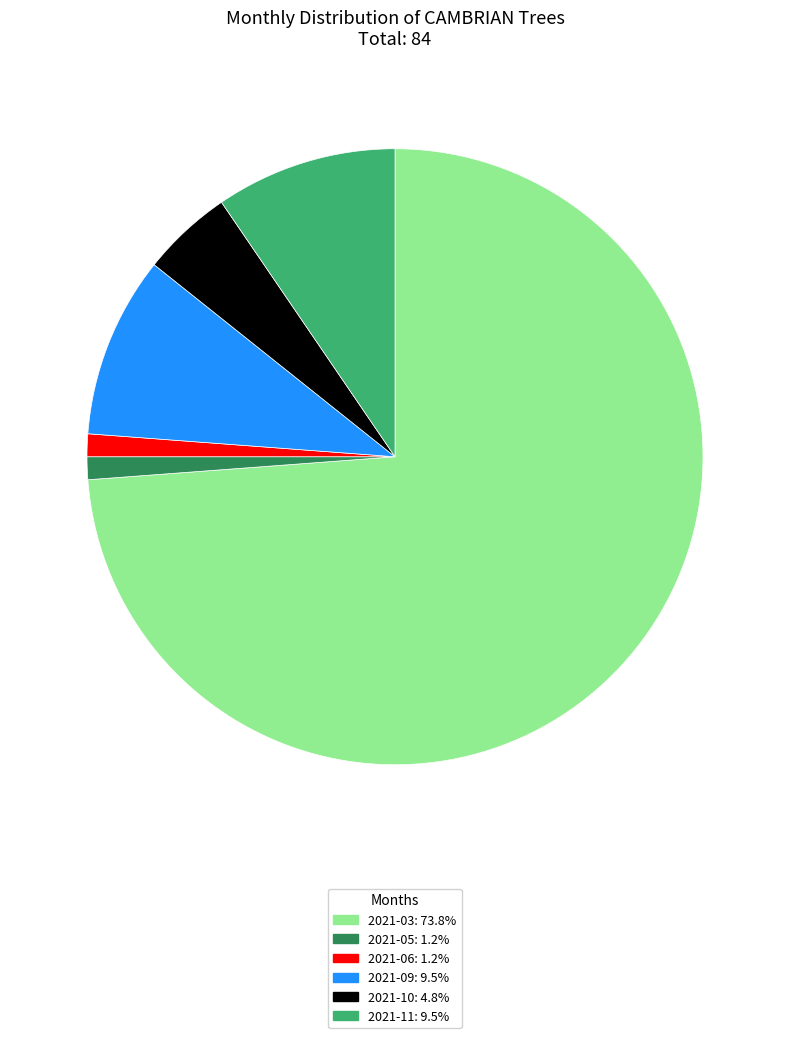

Is it true that 2021-03 is 74% of the pie?

True